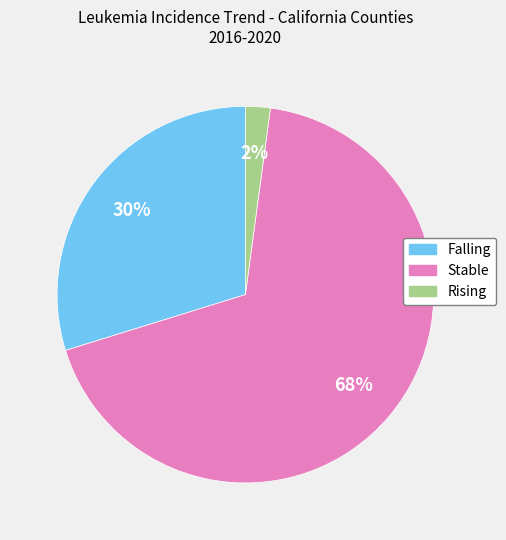

Does any single category account for the majority?

Yes